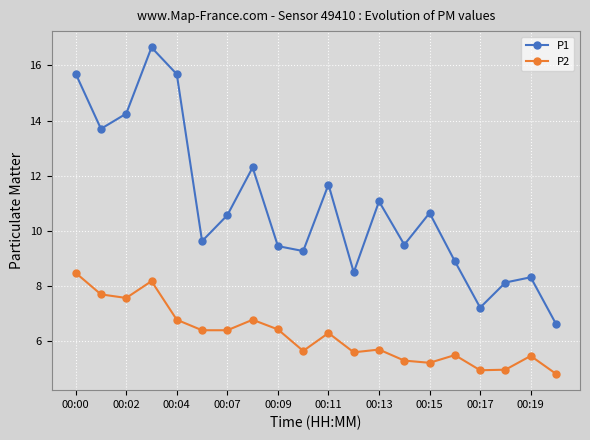

At how many categories does at least one series exceed 10?

10